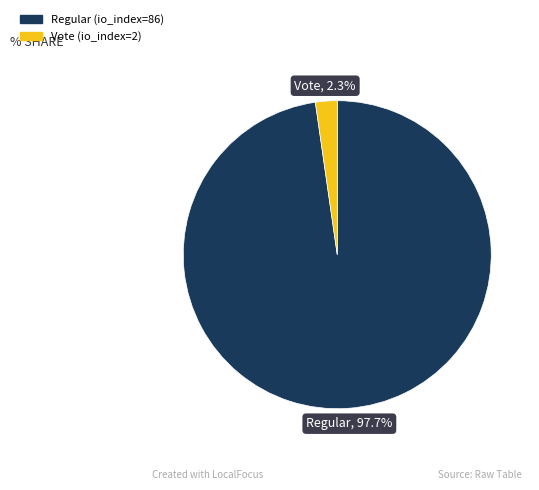

To the nearest percent, what is the average slice percentage?

50%